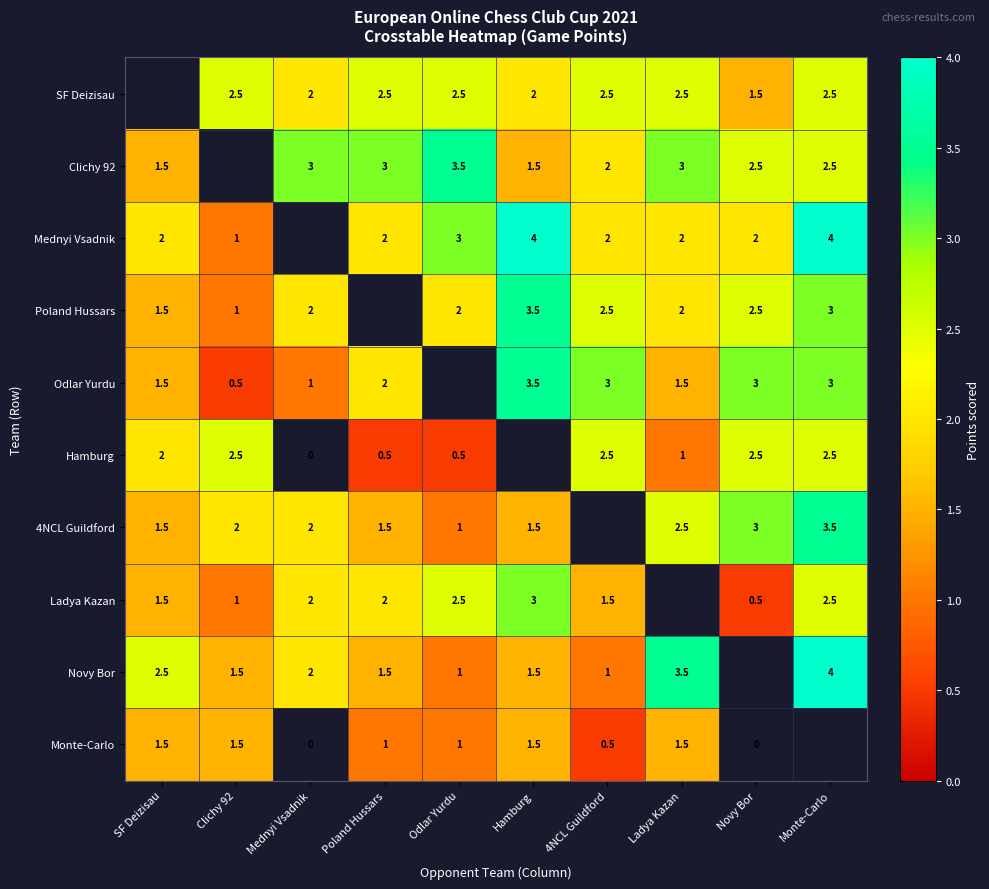

At which category is the sum across all series the highest?

Monte-Carlo